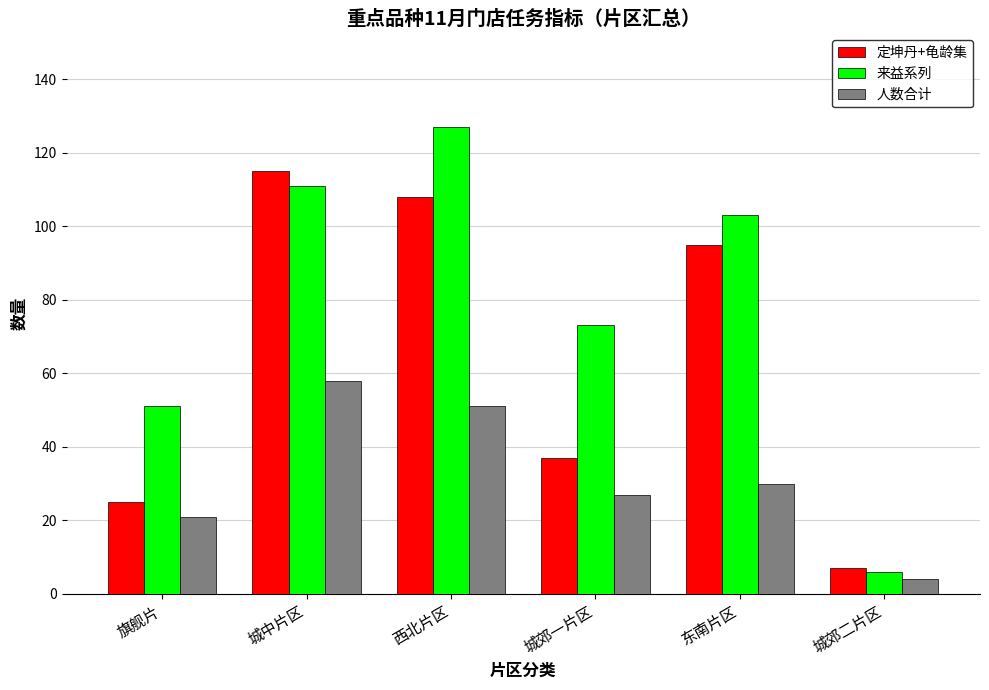

Which series has the largest range (max minus min)?

来益系列